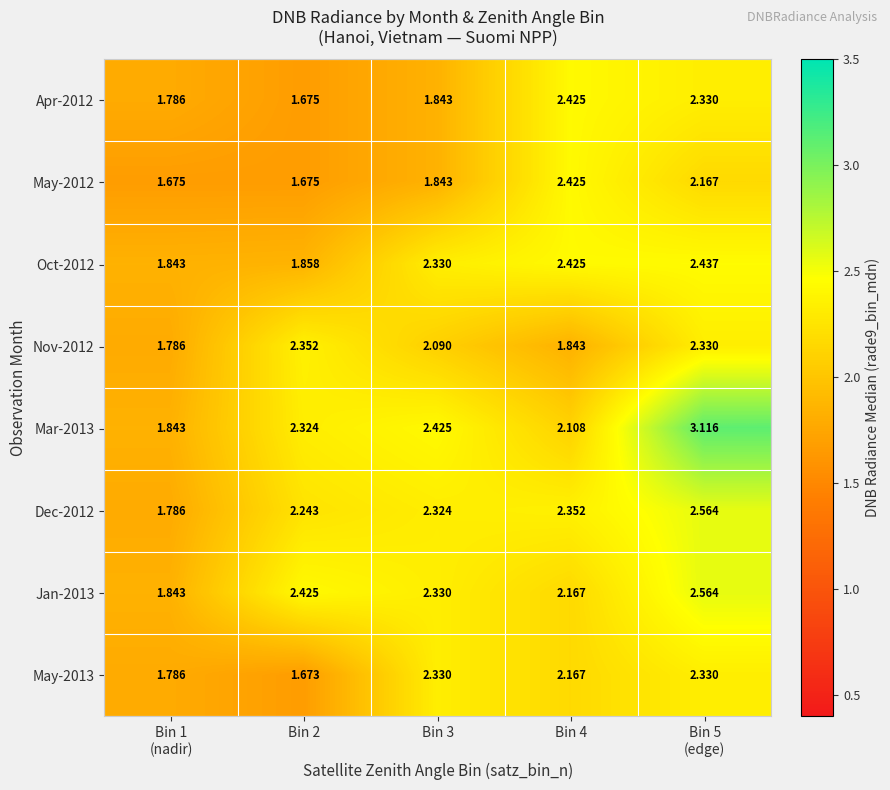

Is the value of Oct-2012 at Bin 3 greater than the value of May-2012 at Bin 2?

Yes